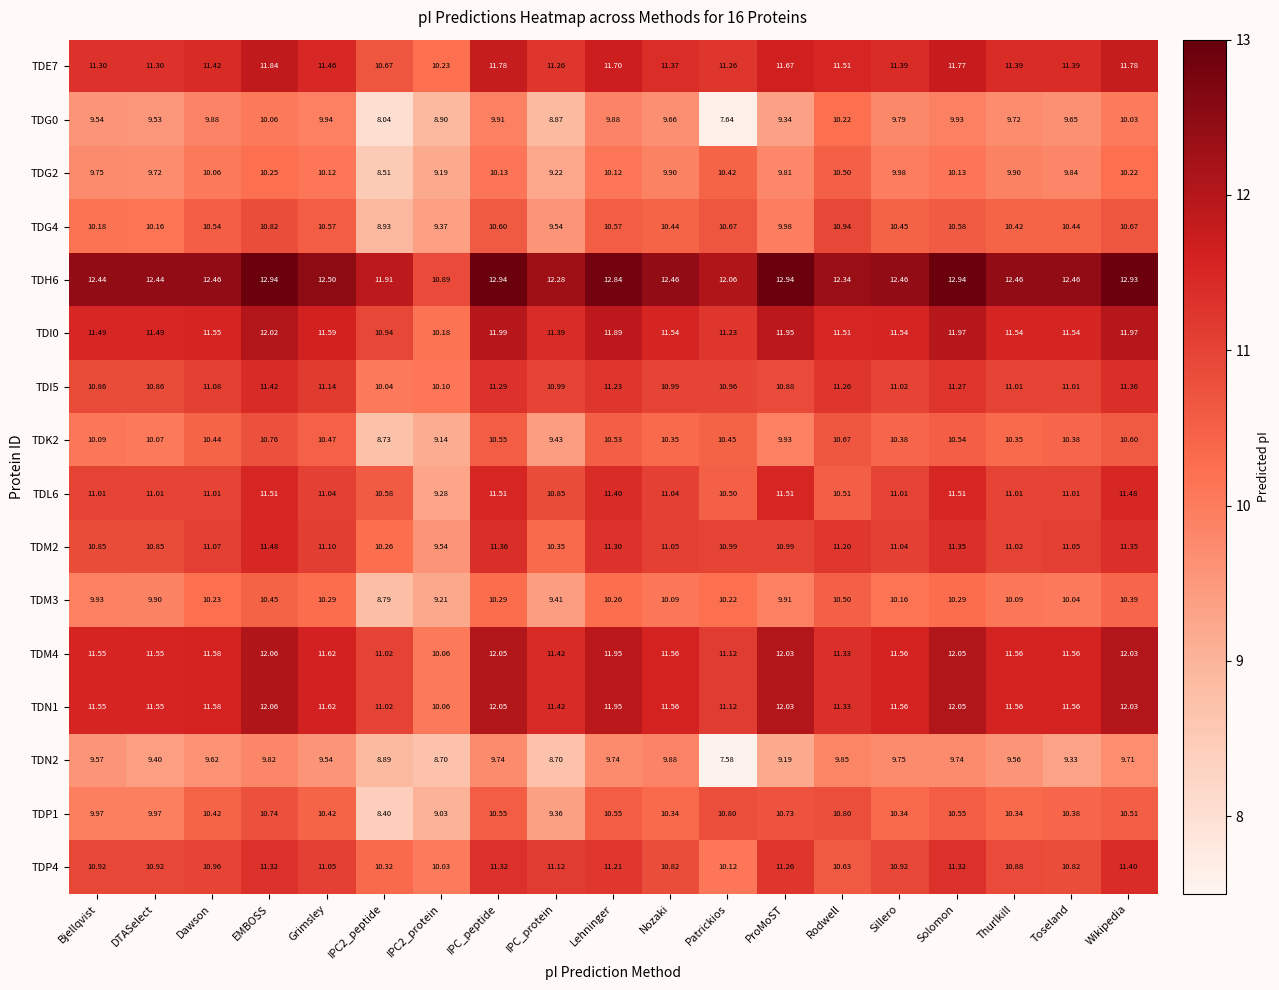

Is the value of TDN2 at Bjellqvist greater than the value of TDI0 at Patrickios?

No